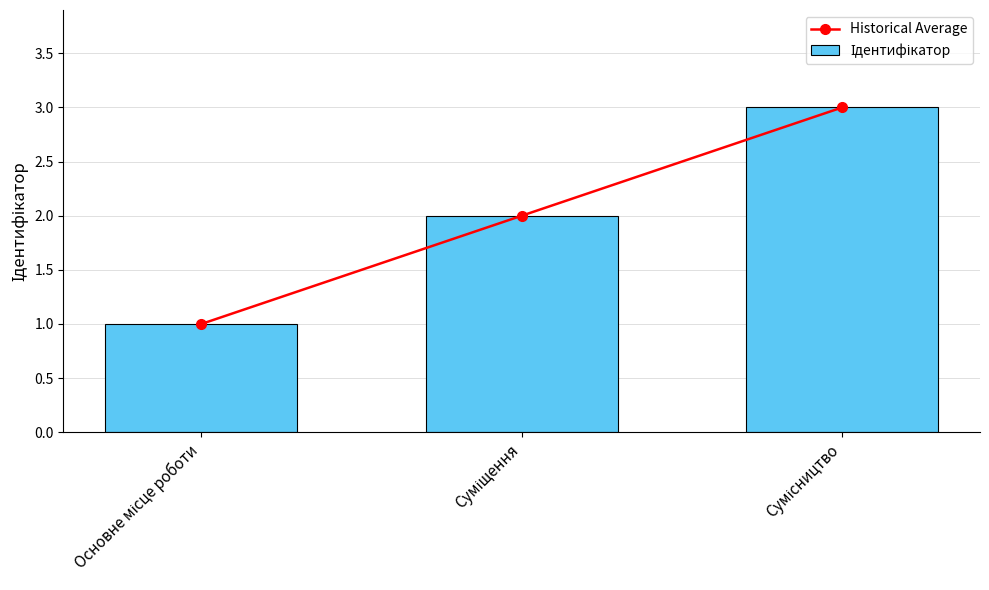

How many data points in Historical Average are above 2?

1